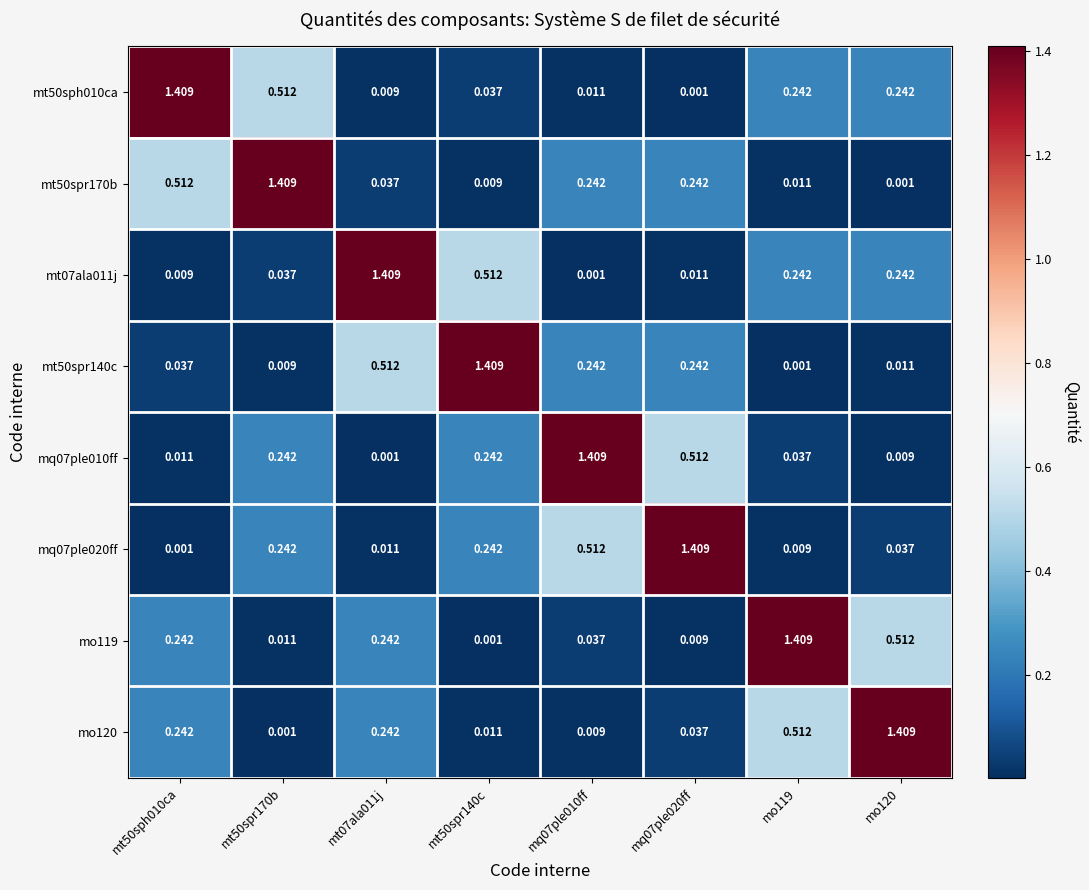

Is the value of mt07ala011j at mq07ple010ff greater than the value of mq07ple020ff at mq07ple020ff?

No